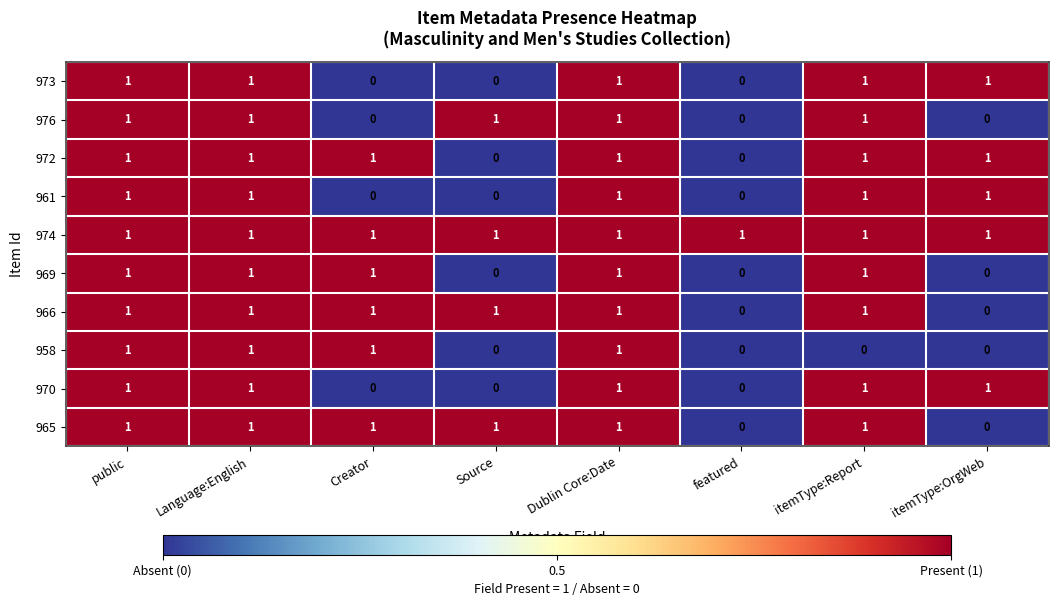

True or false: 976 has a value of 0 at featured.

True